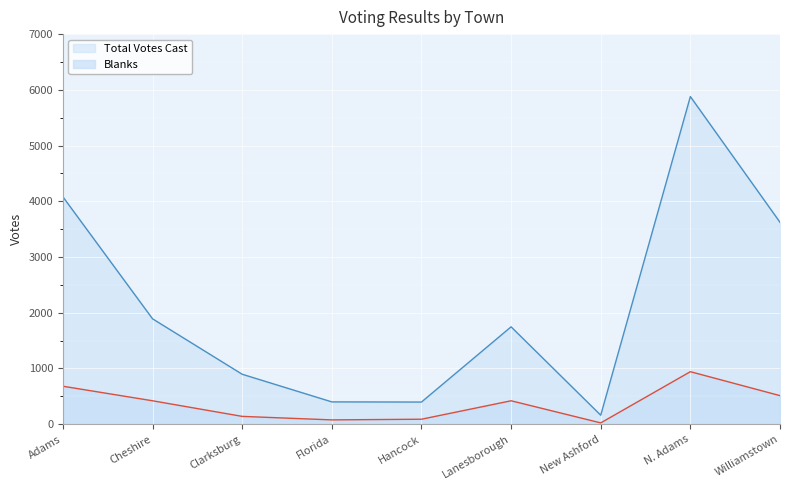

True or false: Total Votes Cast and Blanks cross at least once.

False